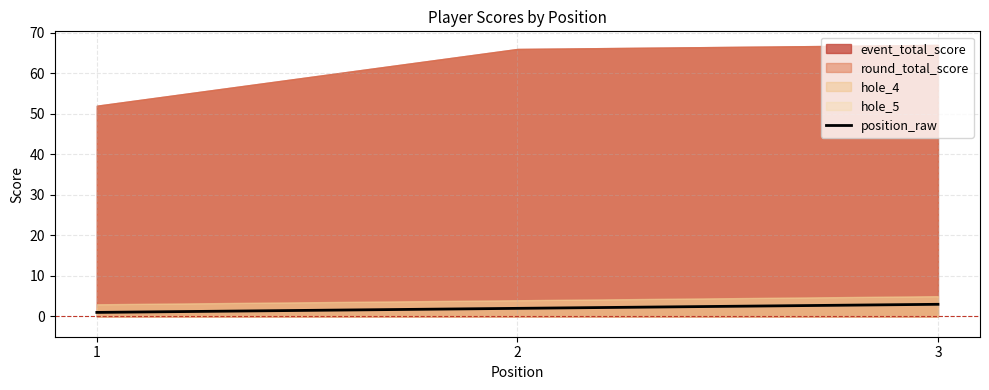

How many data points are less than 2?

1